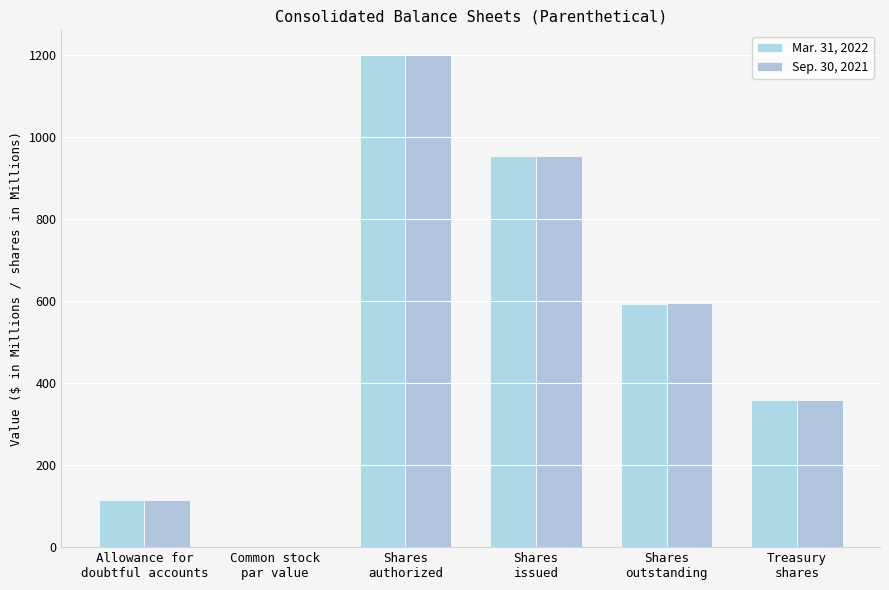

Does the chart contain stacked bars?

No